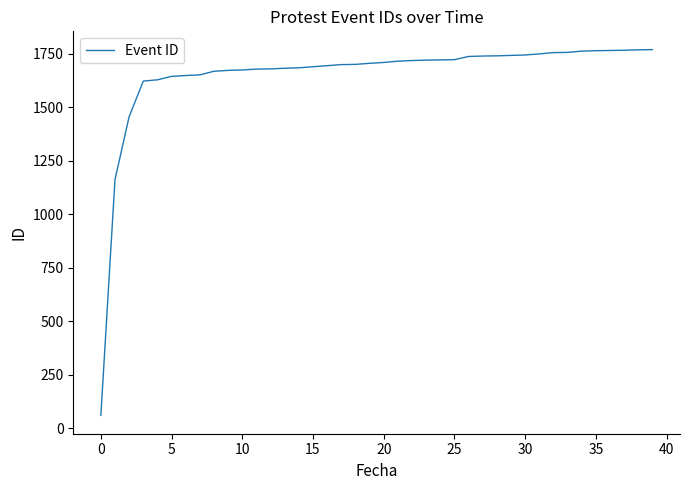

What is the maximum value shown in the chart?

1769